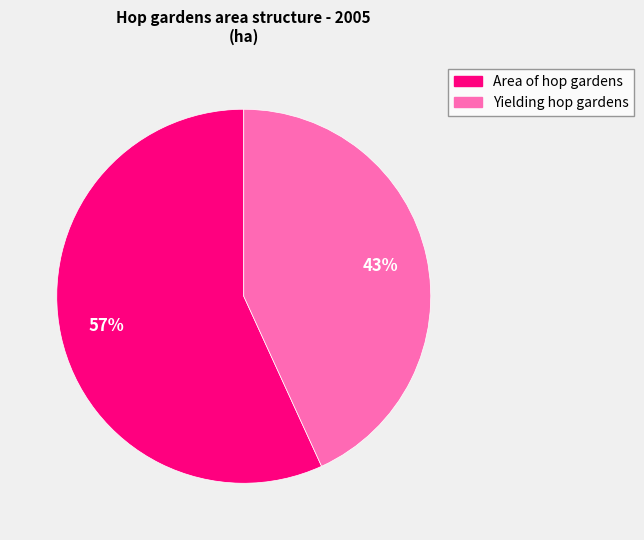

Approximately how many times larger is the value at Yielding hop gardens compared to Area of hop gardens?

0.8